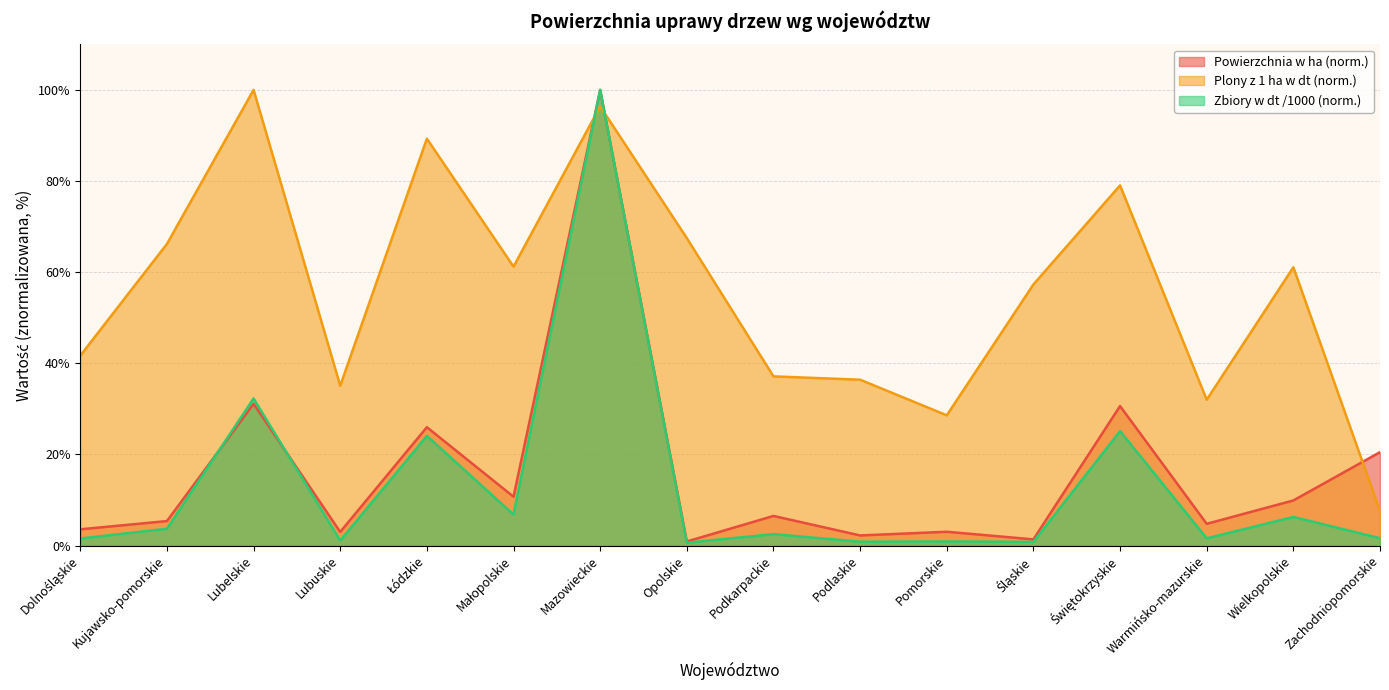

What value does the Plony z 1 ha w dt series have at Pomorskie?

28.6